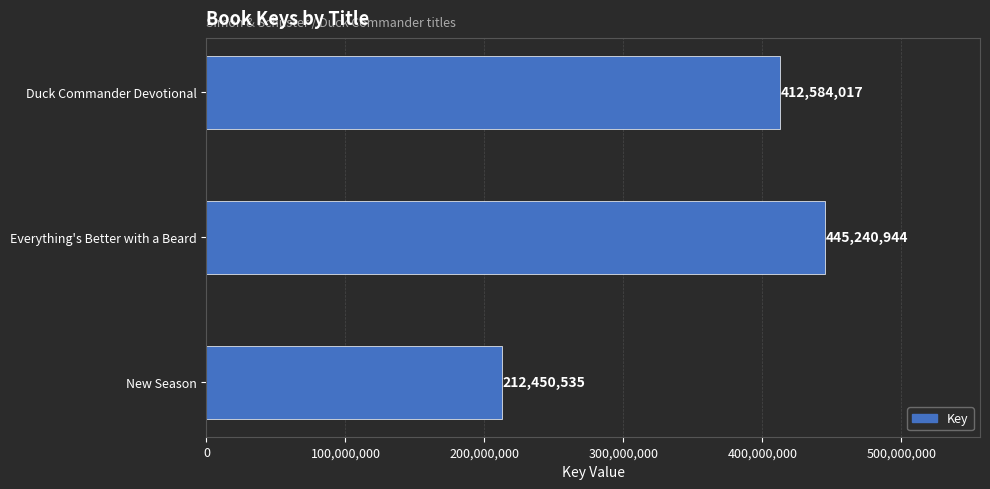

The chart shows a value of 666441419 at Everything's Better with a Beard. True or false?

False